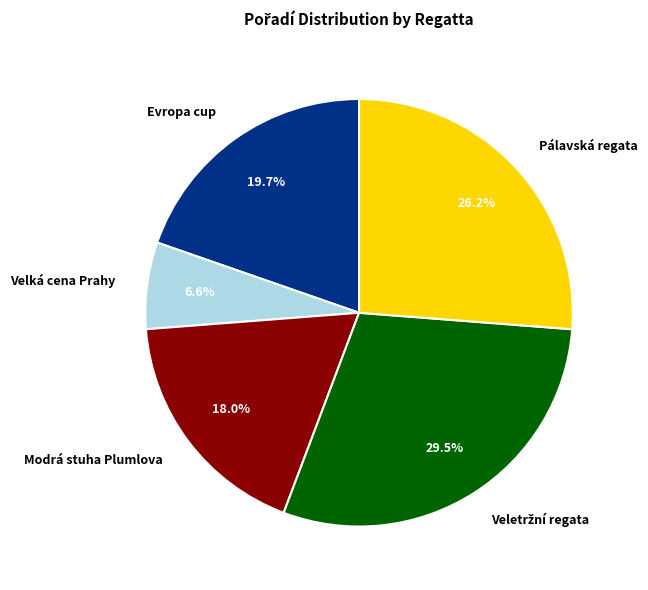

True or false: Evropa cup accounts for 8% of the total.

False